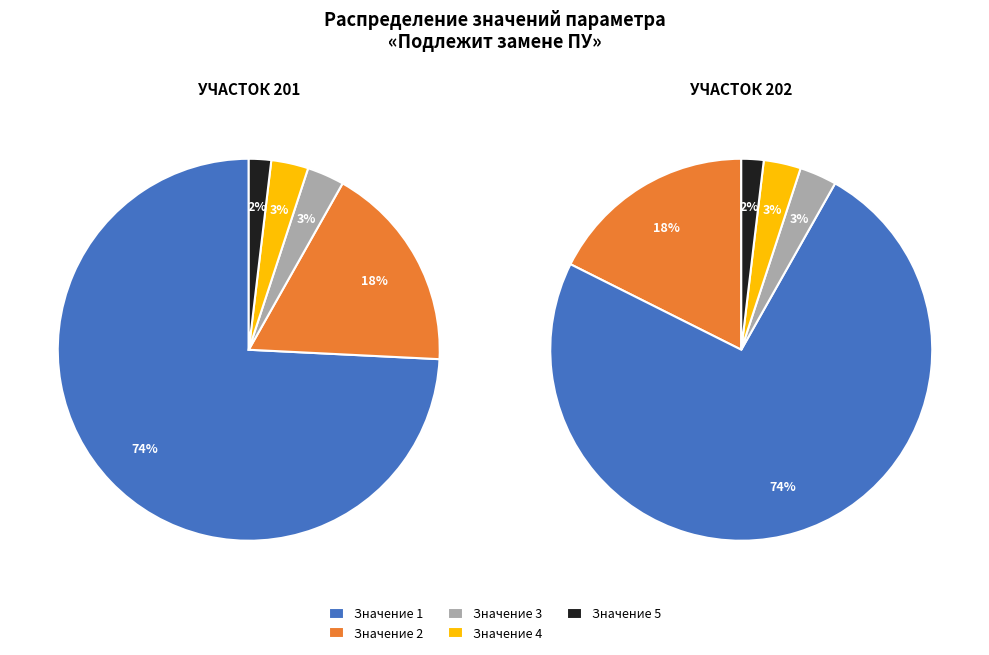

Which slice is the largest?

Значение 1